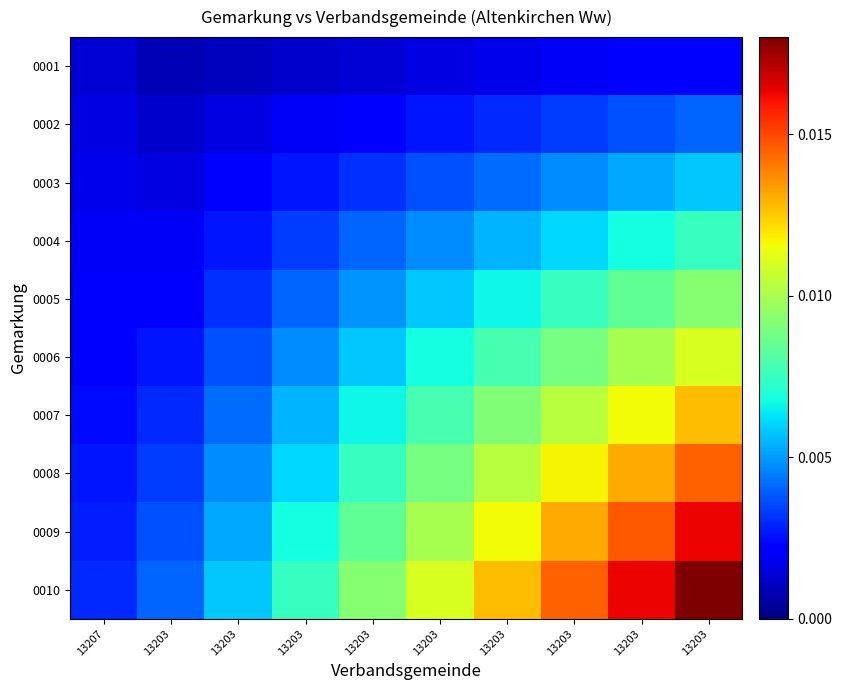

Count the number of data series in this chart.

10